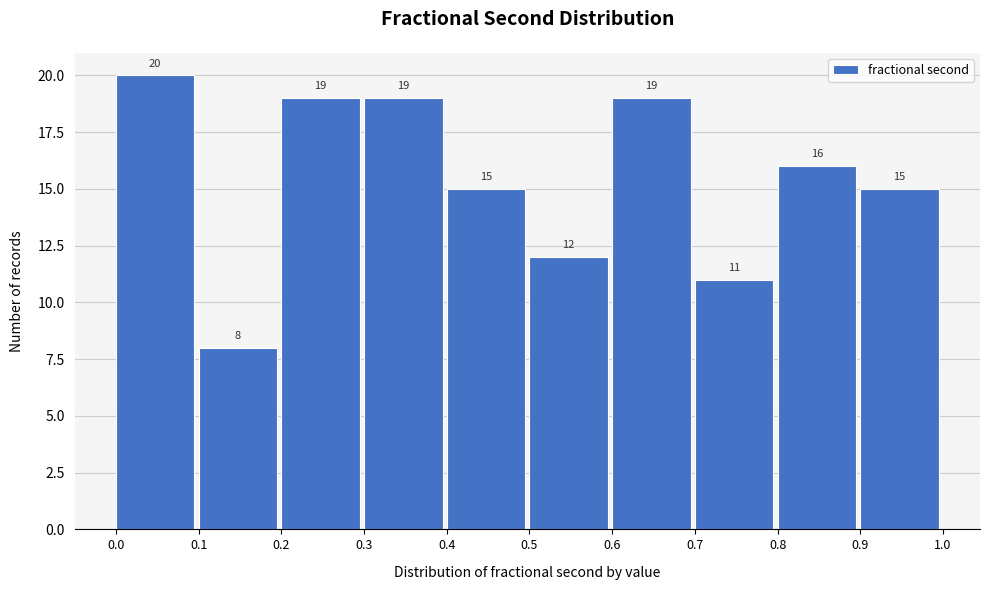

Reading left to right, transcribe this chart: for each bar, give the range it covers on the x-axis and its height.

0.0 to 0.1: 20
0.1 to 0.2: 8
0.2 to 0.3: 19
0.3 to 0.4: 19
0.4 to 0.5: 15
0.5 to 0.6: 12
0.6 to 0.7: 19
0.7 to 0.8: 11
0.8 to 0.9: 16
0.9 to 1.0: 15